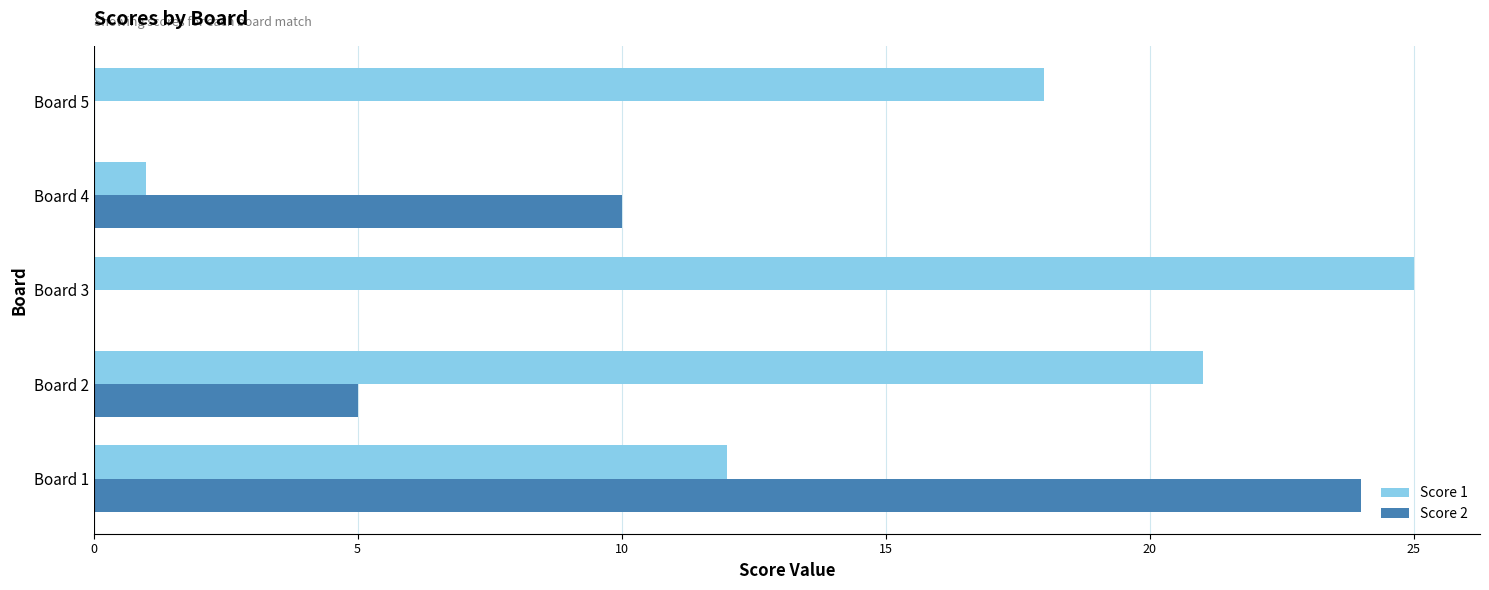

The Score 1 series shows 29 at Board 5. True or false?

False